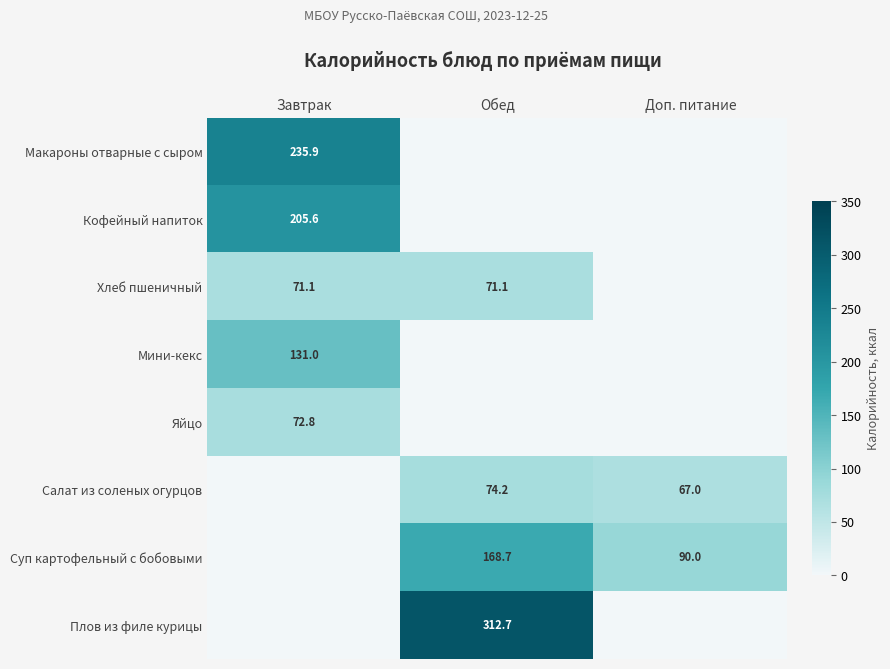

Is it true that Хлеб пшеничный equals 96.3 at Обед?

False